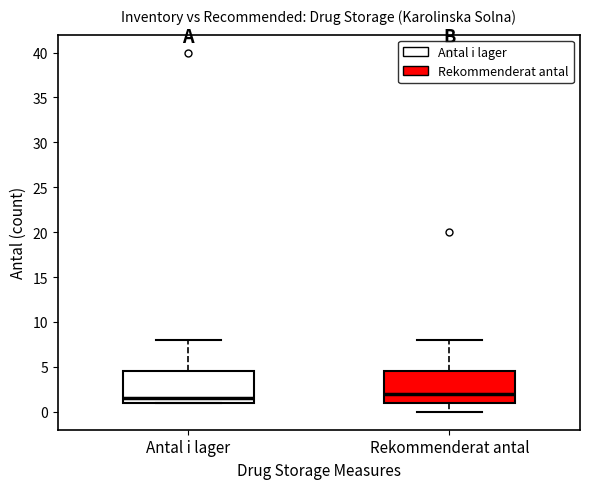

Which box has the highest median line?

Rekommenderat antal